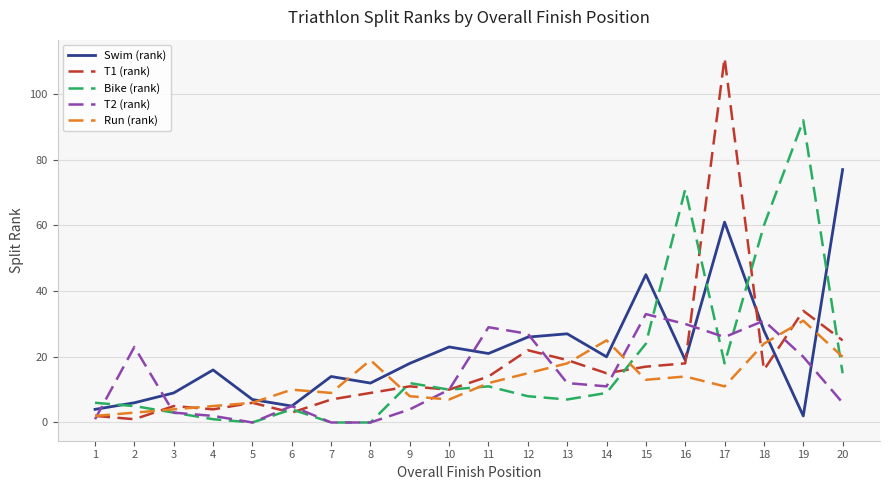

List the labels in order of T1 (rank) value, smallest first.

2, 1, 6, 4, 3, 5, 7, 8, 10, 9, 11, 14, 18, 15, 16, 13, 12, 20, 19, 17